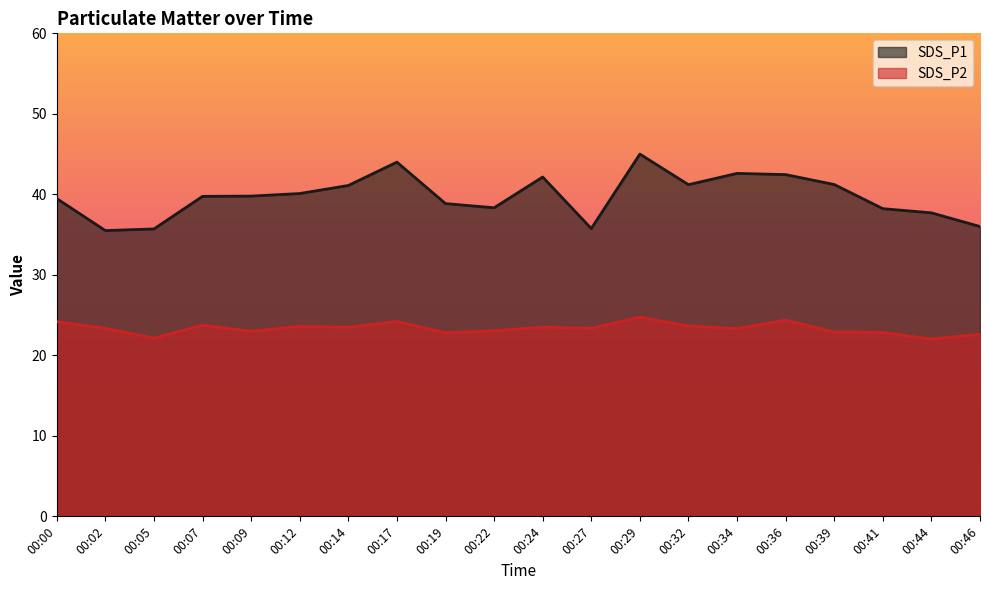

Reading left to right, transcribe all the data shown in this chart.

SDS_P1: 00:00=39.5	00:02=35.5	00:05=35.7	00:07=39.8	00:09=39.8	00:12=40.1	00:14=41.1	00:17=44.0	00:19=38.9	00:22=38.3	00:24=42.1	00:27=35.8	00:29=45.0	00:32=41.2	00:34=42.6	00:36=42.5	00:39=41.2	00:41=38.2	00:44=37.7	00:46=36.0
SDS_P2: 00:00=24.2	00:02=23.4	00:05=22.1	00:07=23.8	00:09=23.0	00:12=23.6	00:14=23.5	00:17=24.2	00:19=22.8	00:22=23.1	00:24=23.5	00:27=23.4	00:29=24.8	00:32=23.6	00:34=23.3	00:36=24.4	00:39=22.9	00:41=22.9	00:44=22.0	00:46=22.6